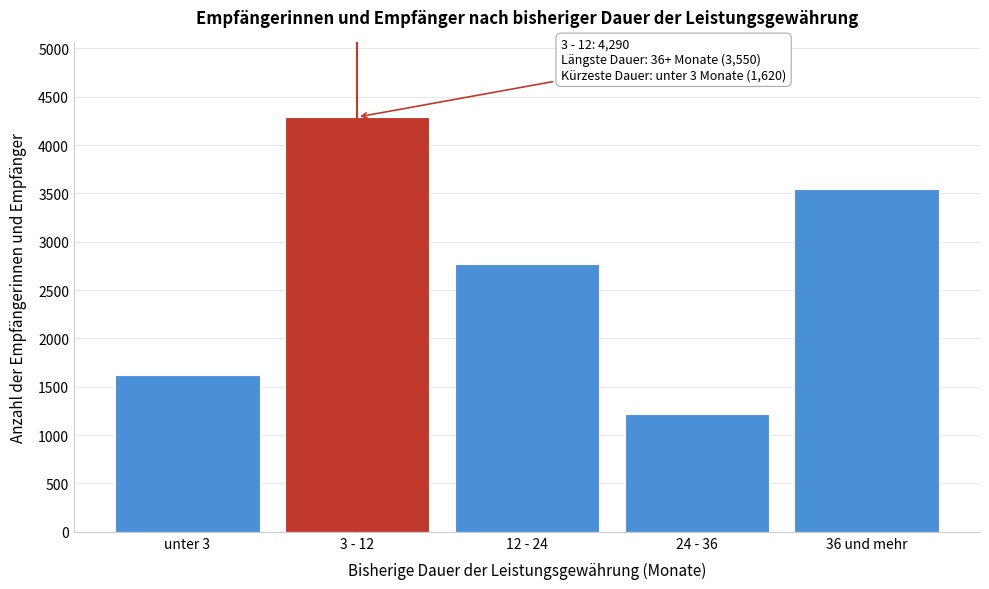

Reading left to right, list all the values displayed in this chart.

unter 3=1620	3 - 12=4290	12 - 24=2770	24 - 36=1215	36 und mehr=3550